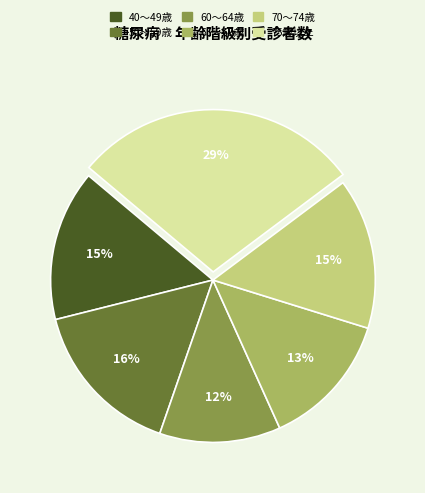

What percentage is the 75歳以上 slice, to the nearest percent?

29%